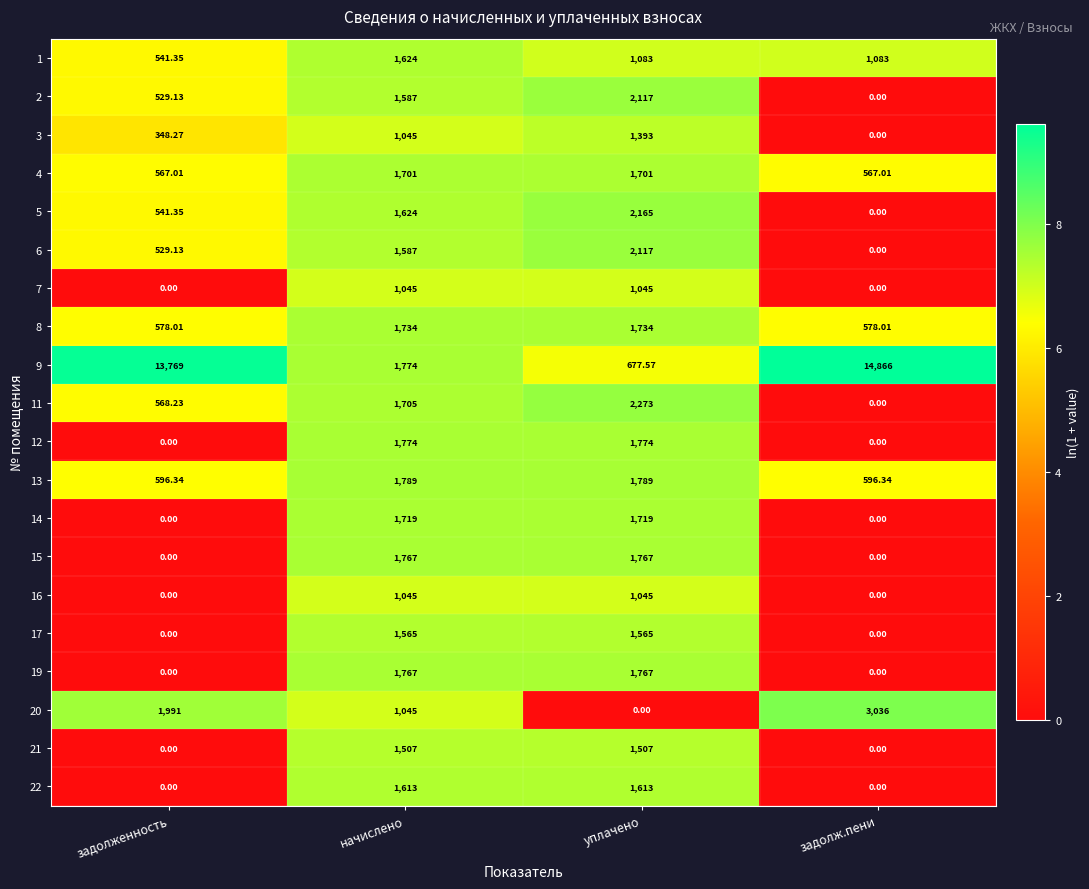

Which category has the highest value across all series?

задолж.пени